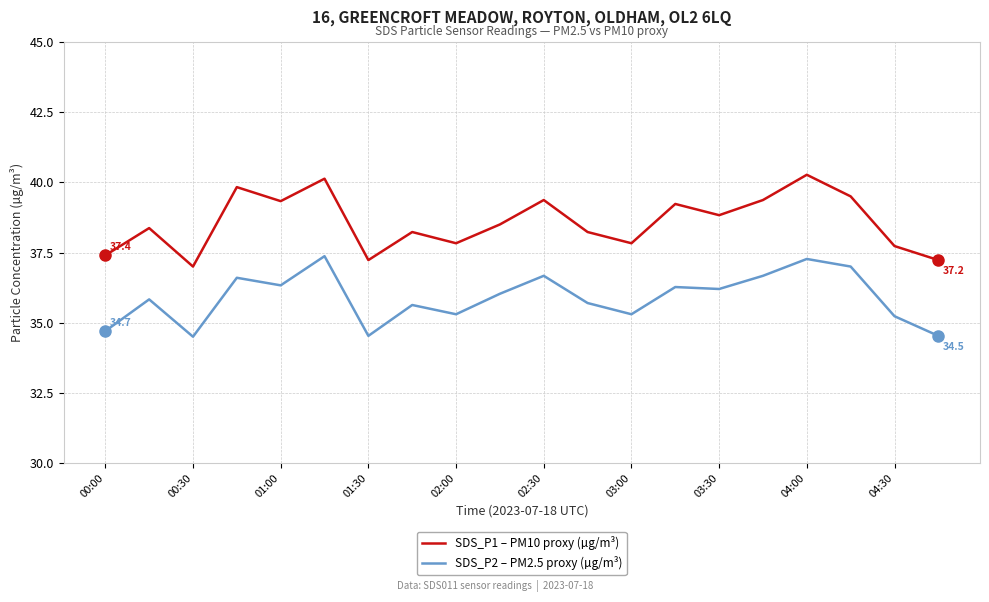

At how many categories does at least one series exceed 38?

13